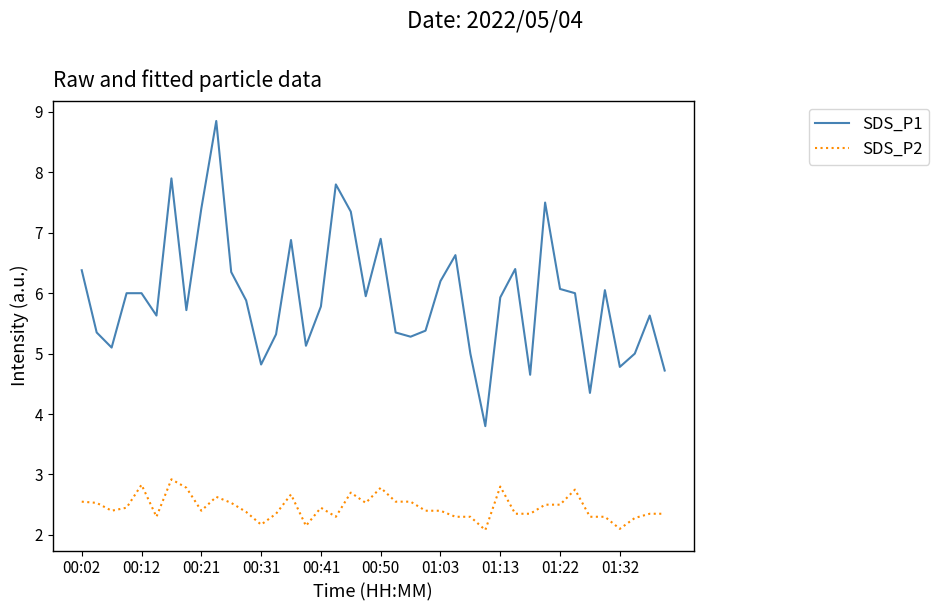

What is the lowest value of the SDS_P2 series?

2.1